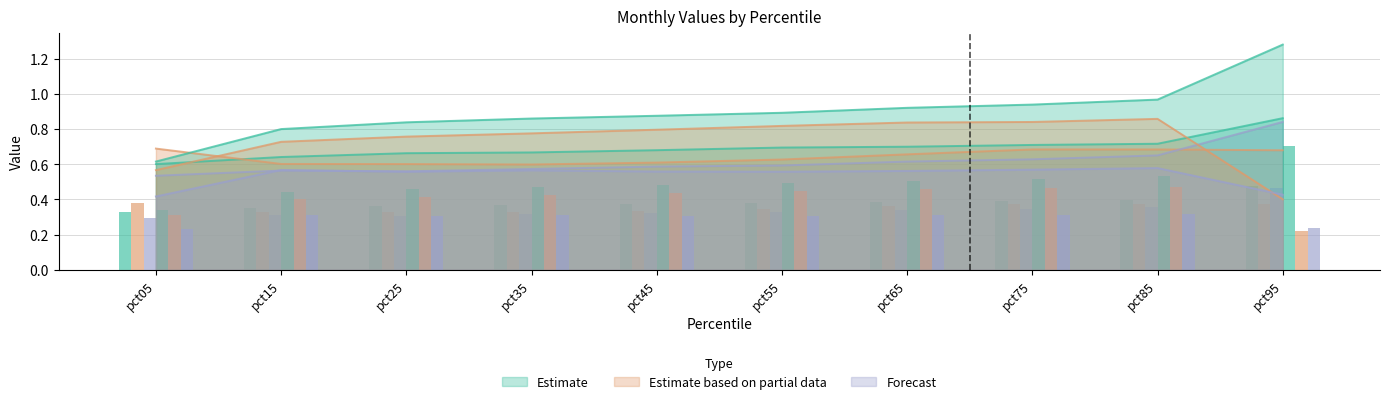

Between pct85 and pct25, which is larger?

pct85